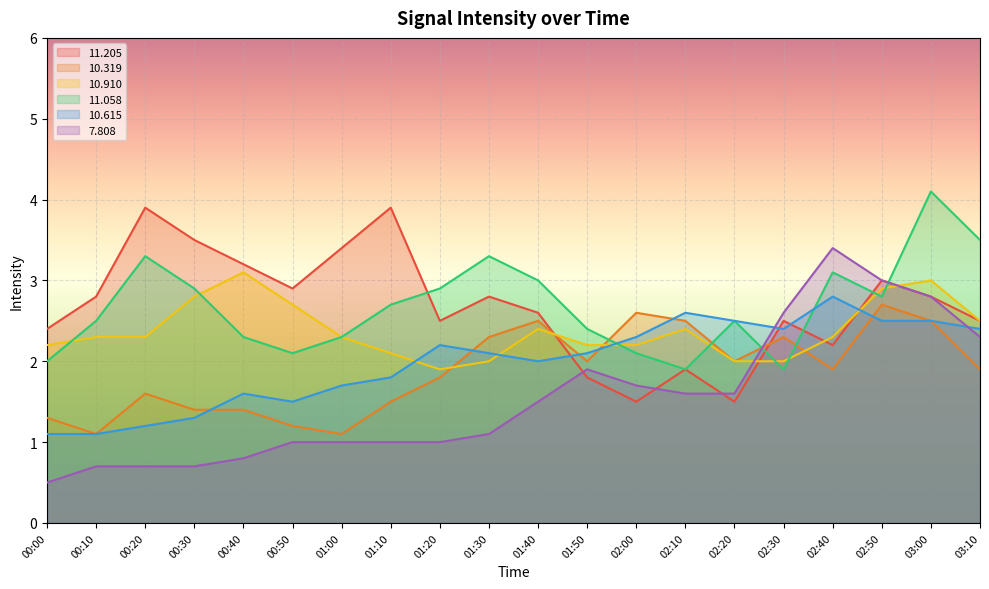

How many lines are shown in the chart?

6